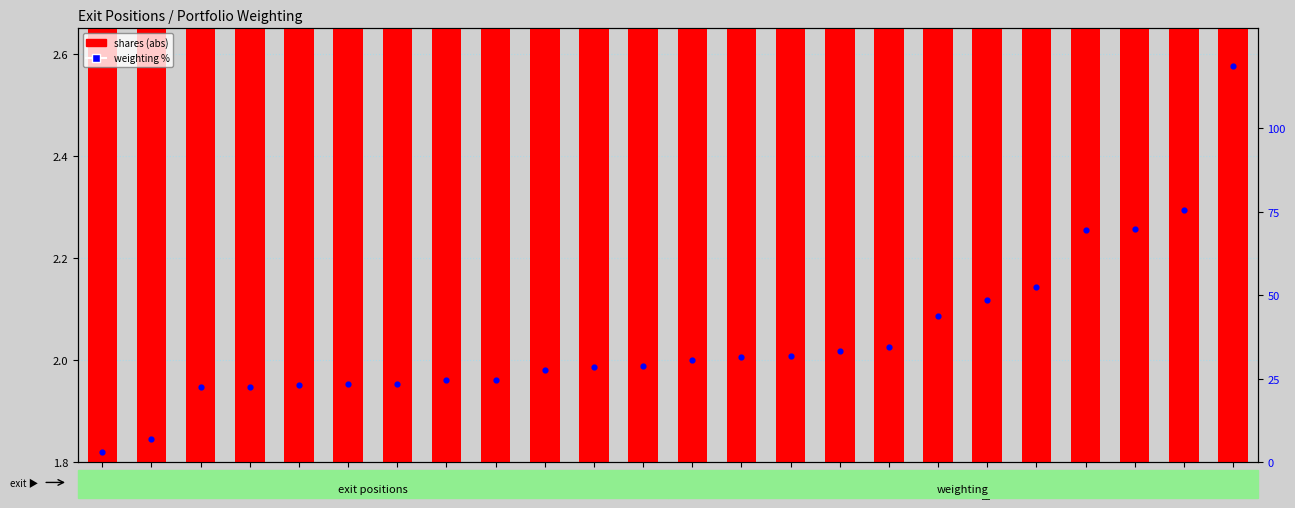

Which series has the largest total across all categories?

weighting %